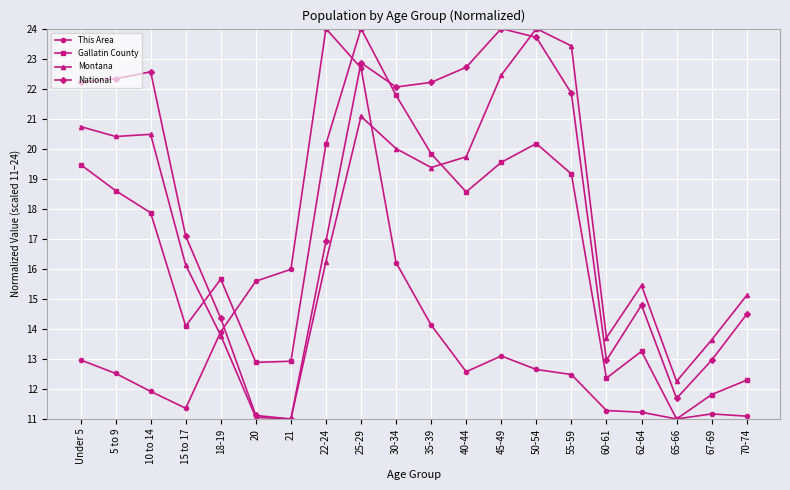

How many intersections are there between This Area and Montana?

2